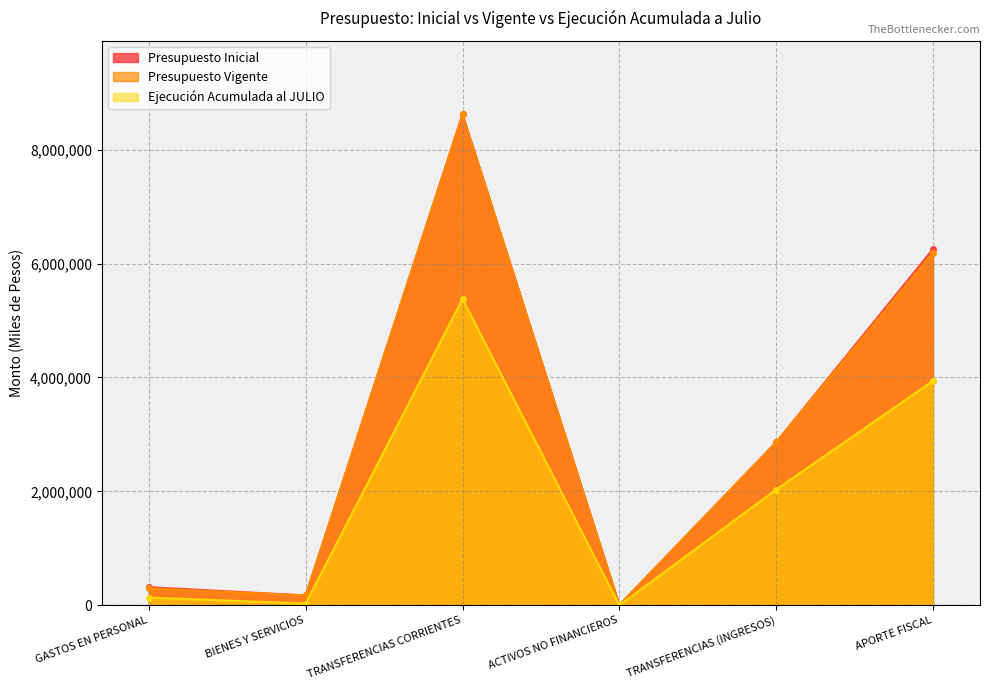

What is the spread (max minus min) of values at TRANSFERENCIAS CORRIENTES?

3240000